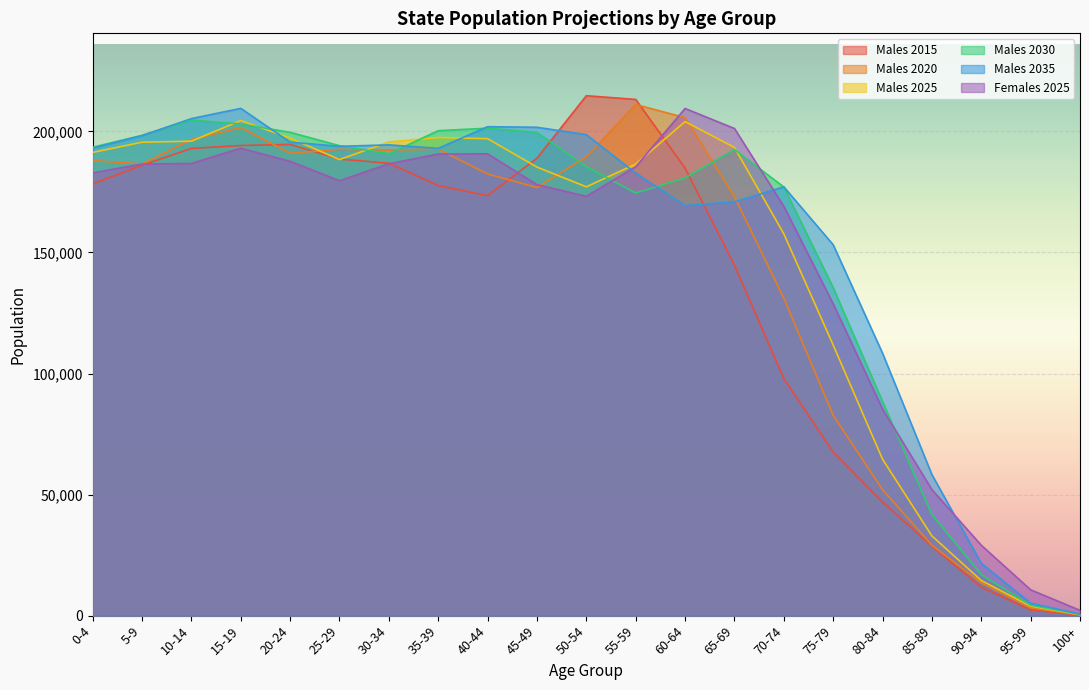

True or false: Males 2025 has a value of 72136 at 10-14.

False